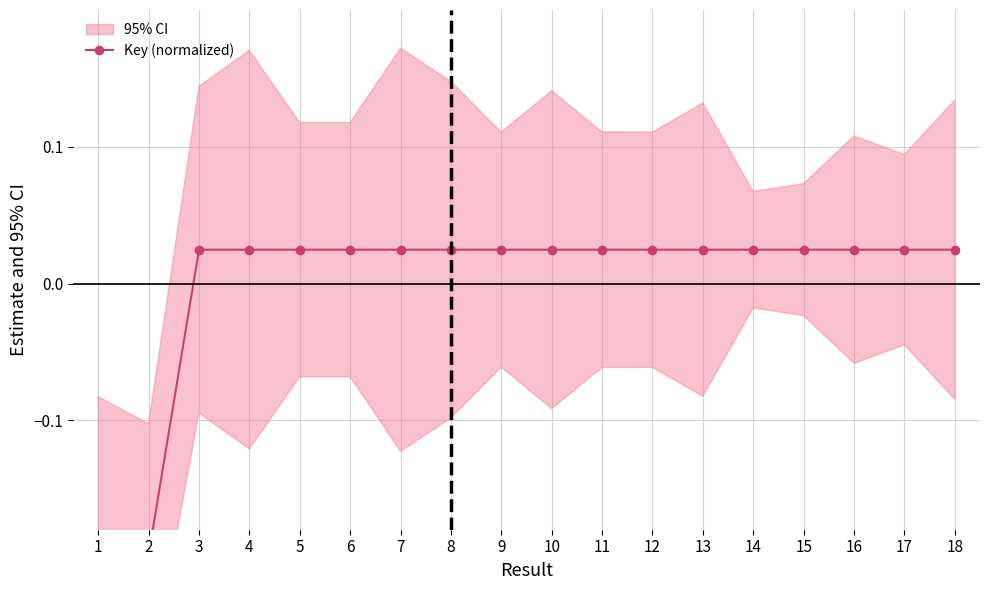

At which category does the data reach its first local valley?

2